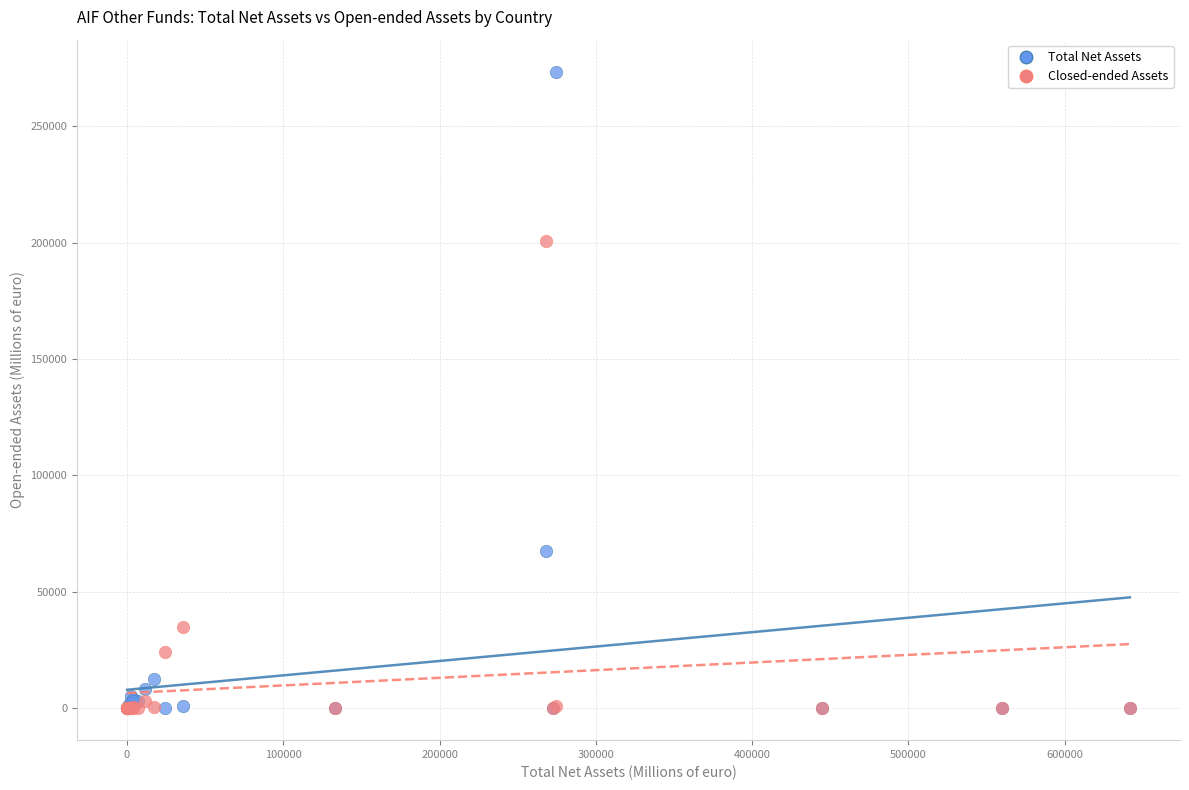

Across all series, what Y value is closest to 136751?

200539.0